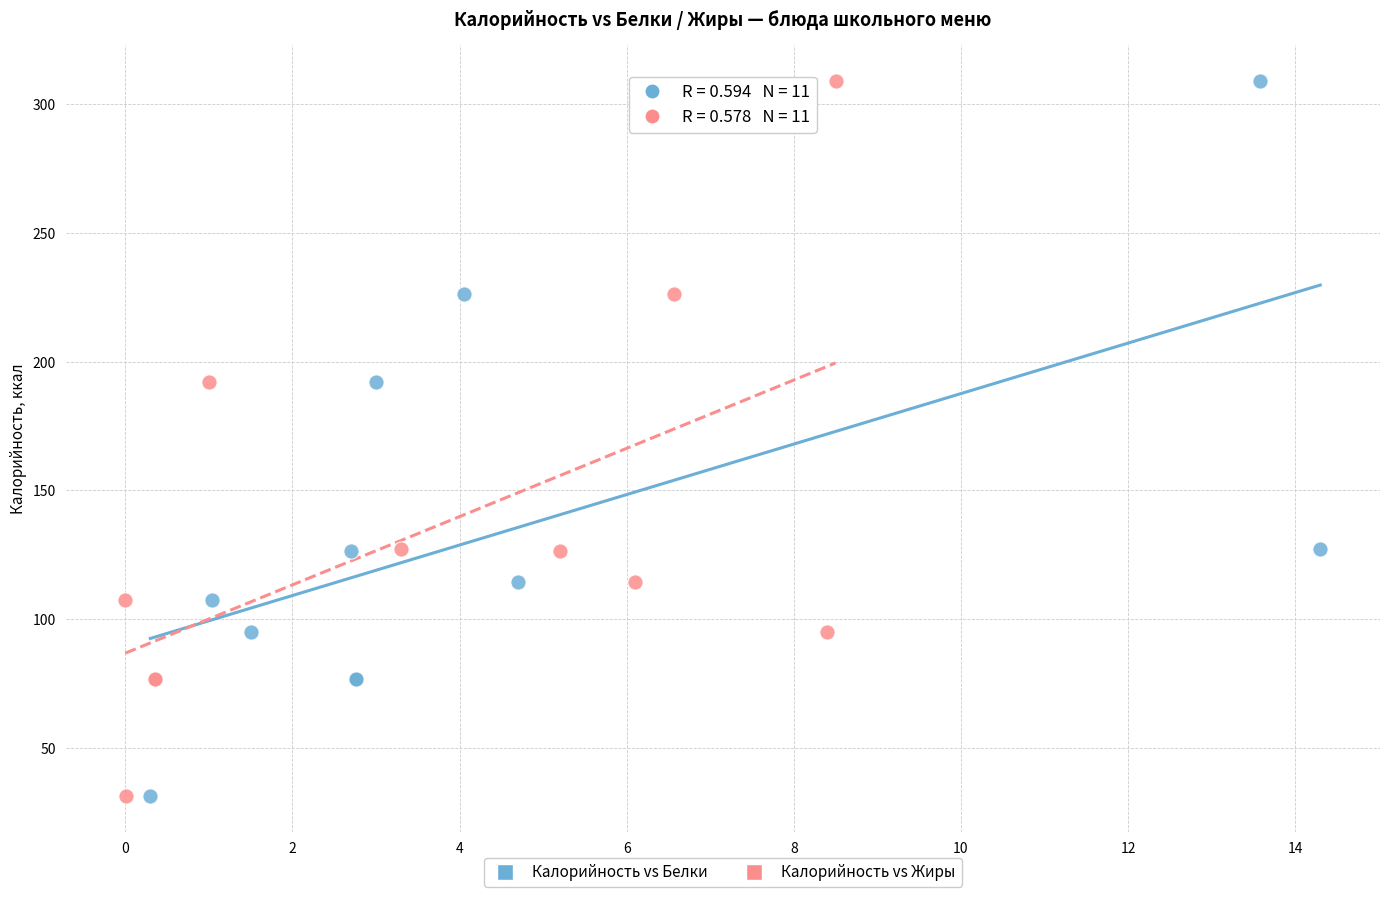

What are all the series names shown in the legend?

Калорийность vs Белки, Калорийность vs Жиры